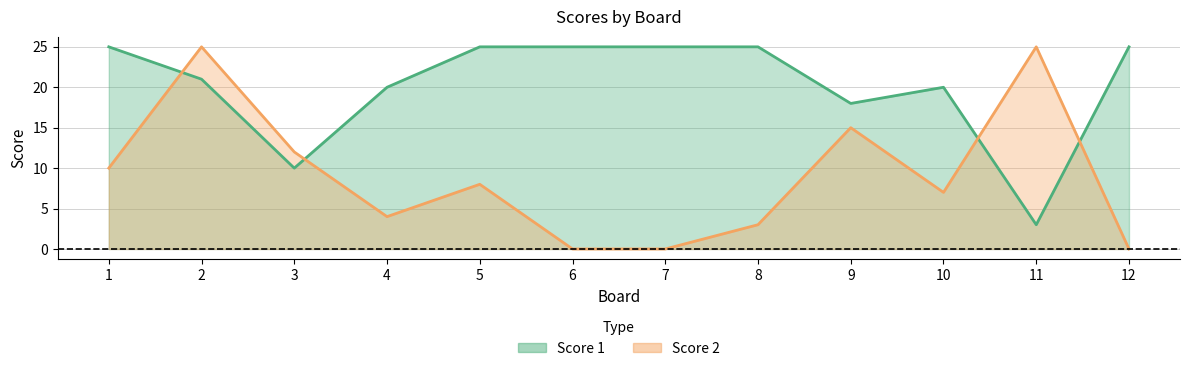

Which series changed the most between 7 and 8?

Score 2